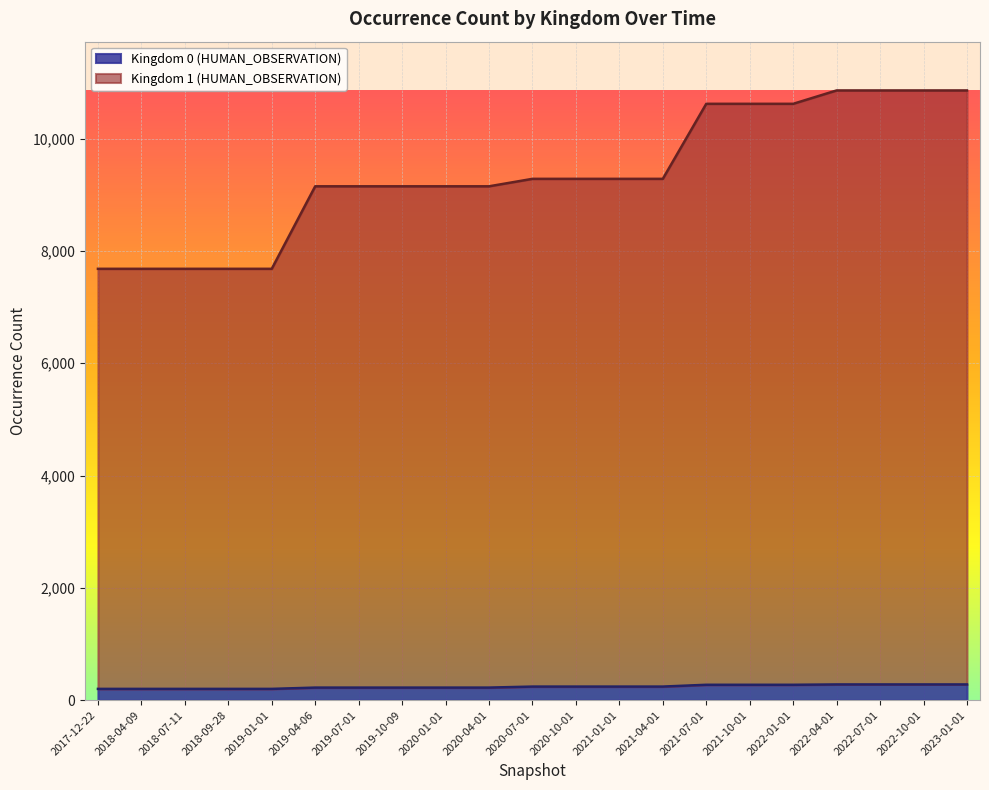

Which label corresponds to the smallest value in the chart?

2017-12-22